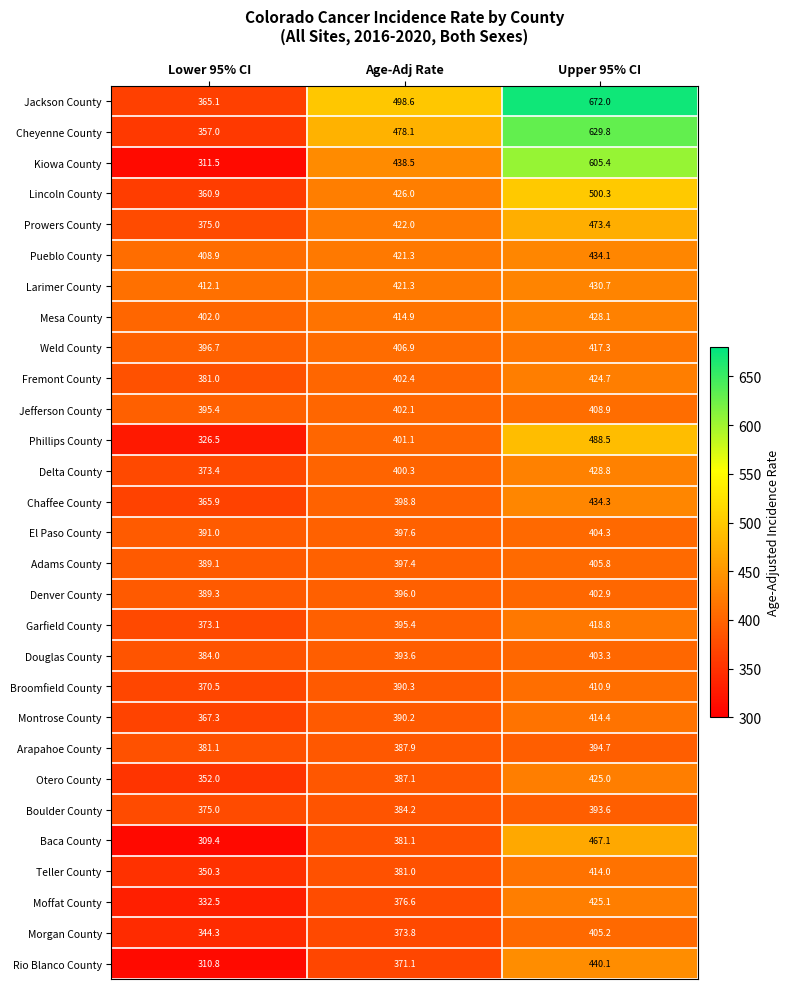

Count the number of categories in the chart.

3